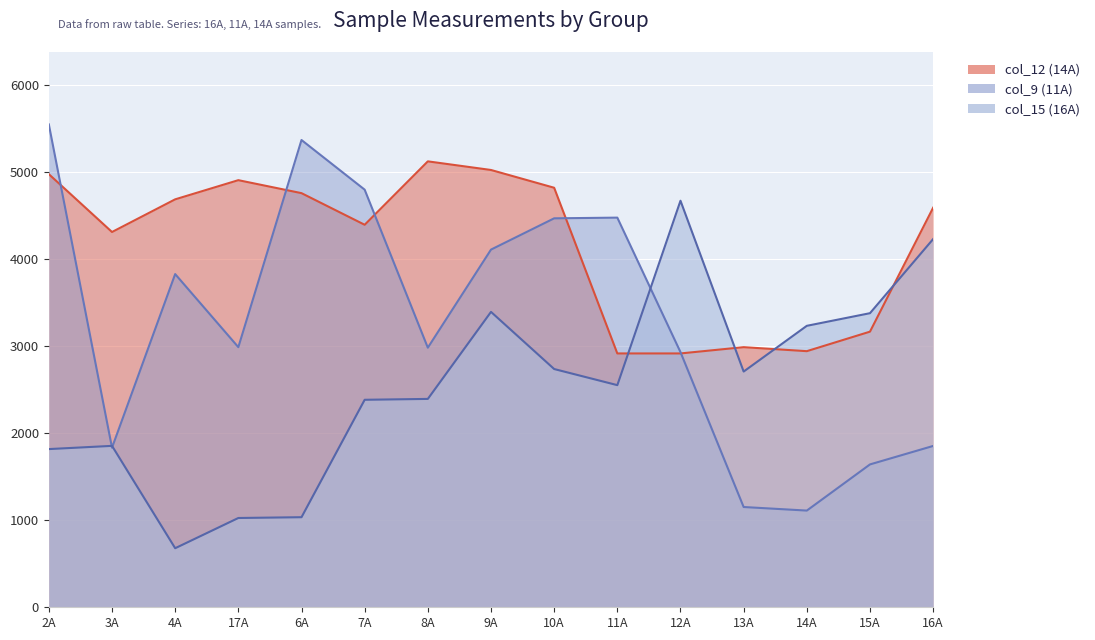

How many lines are shown in the chart?

3